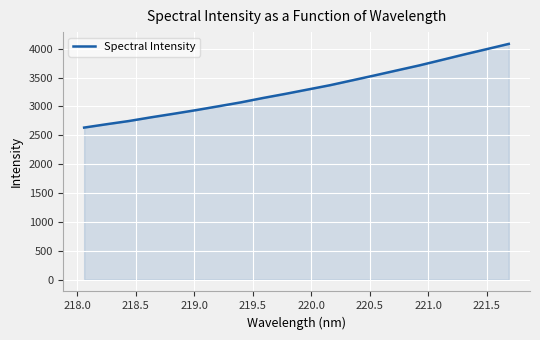

What is the maximum value shown in the chart?

4083.4